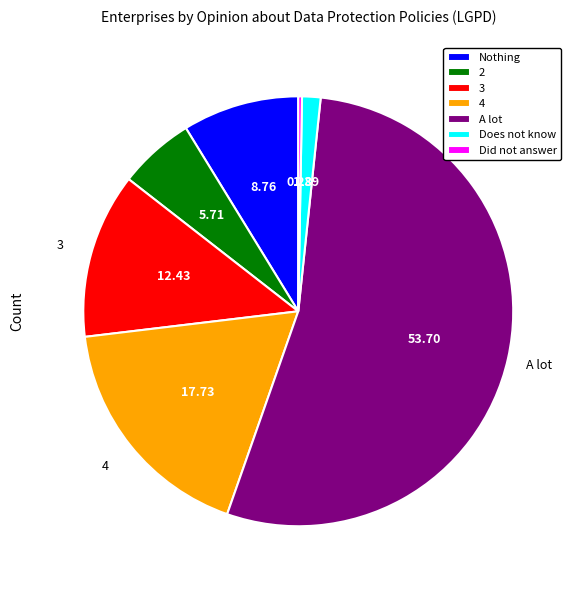

Rank the categories by value from lowest to highest.

Did not answer, Does not know, 2, Nothing, 3, 4, A lot